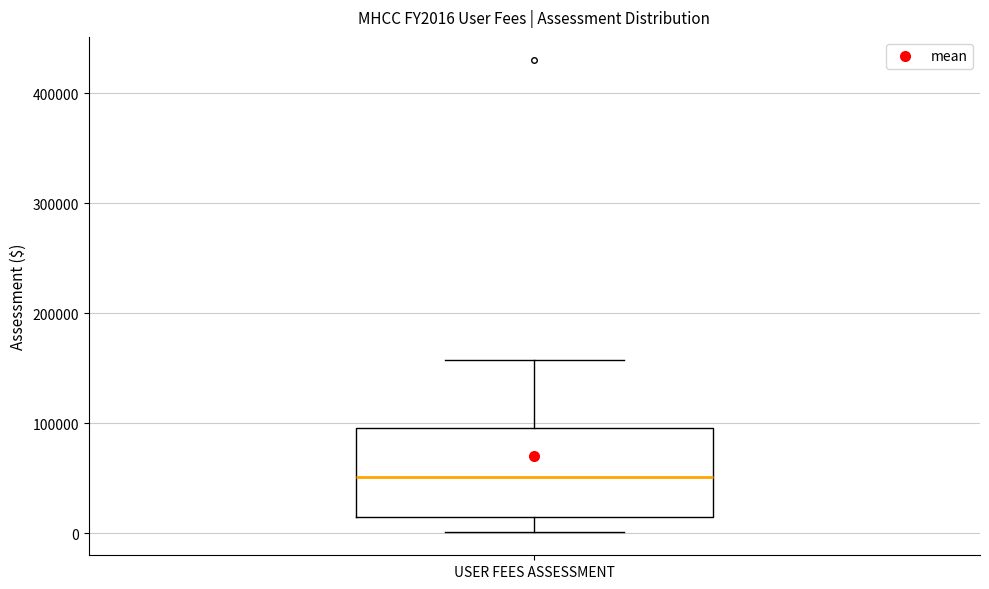

Read this box plot against the y-axis: the position of the median line, the range covered by the box, and the ends of both whiskers. The values are not printed on the chart, so give them approximately, as read against the axis.

median 50000, box 10000 to 100000, whiskers 0 to 160000